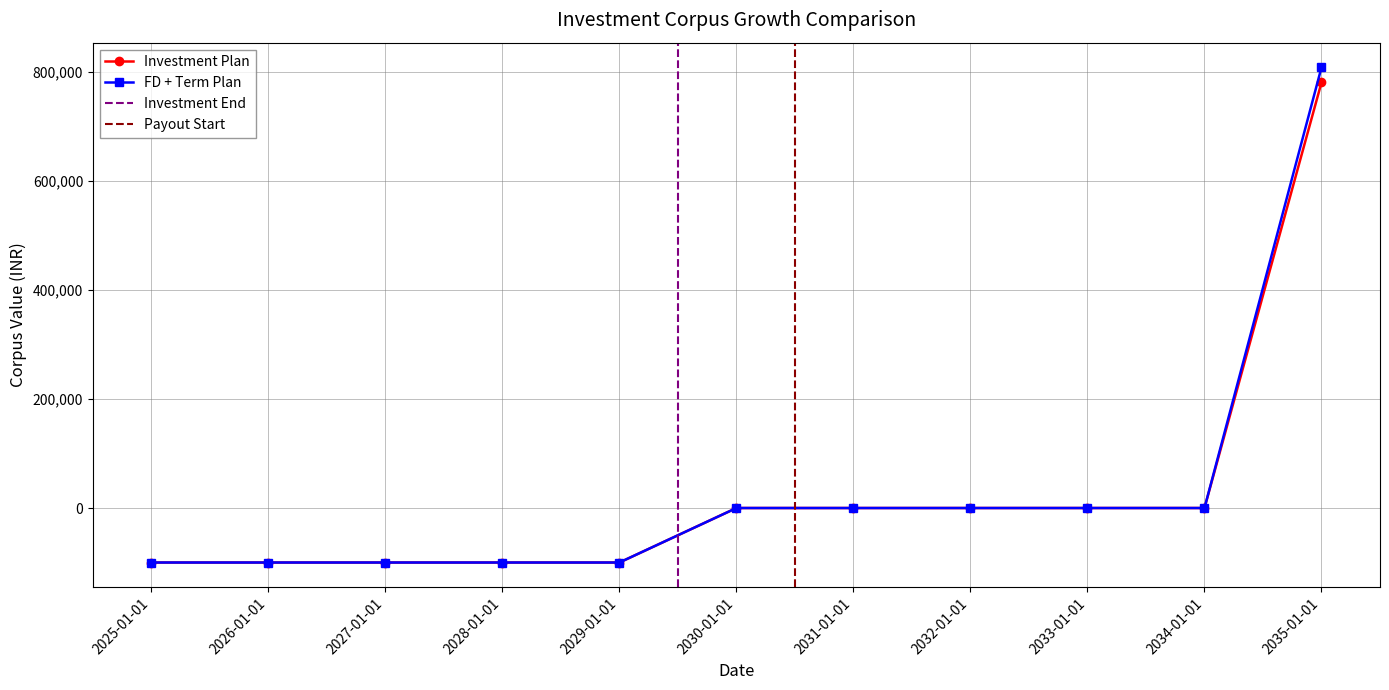

True or false: Investment Plan and FD + Term Plan cross at least once.

False